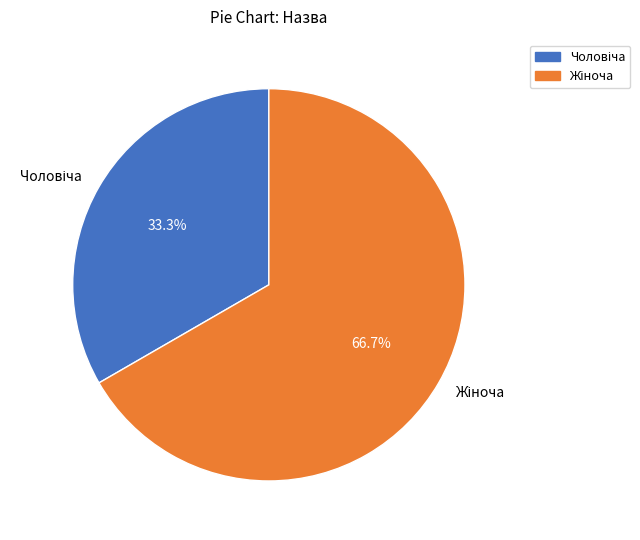

Is there any slice that represents more than half of the pie?

Yes